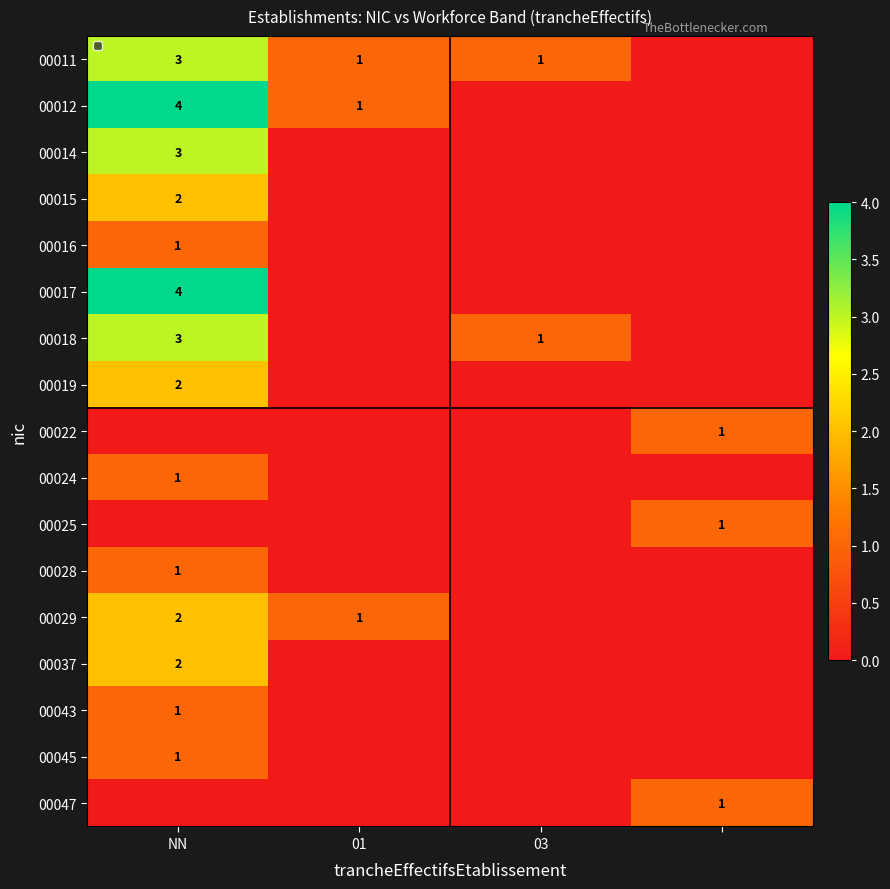

The 00011 series shows 2 at 03. True or false?

False